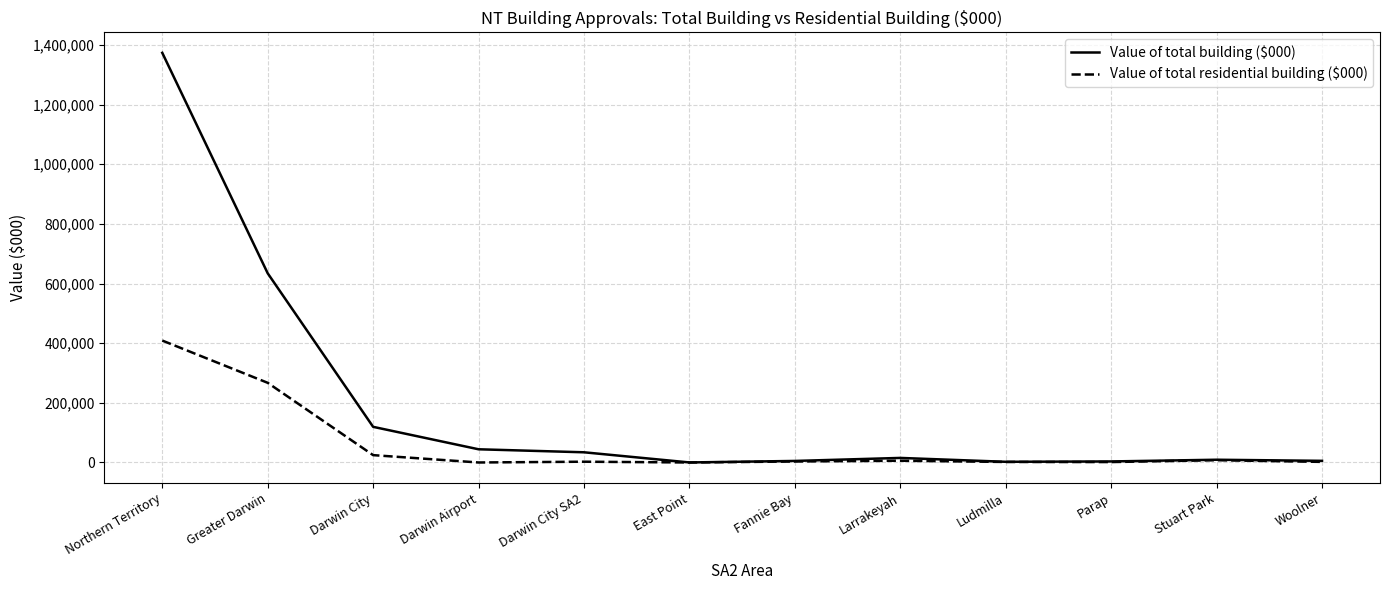

What is the highest value of the Value of total residential building ($000) series?

408871.0